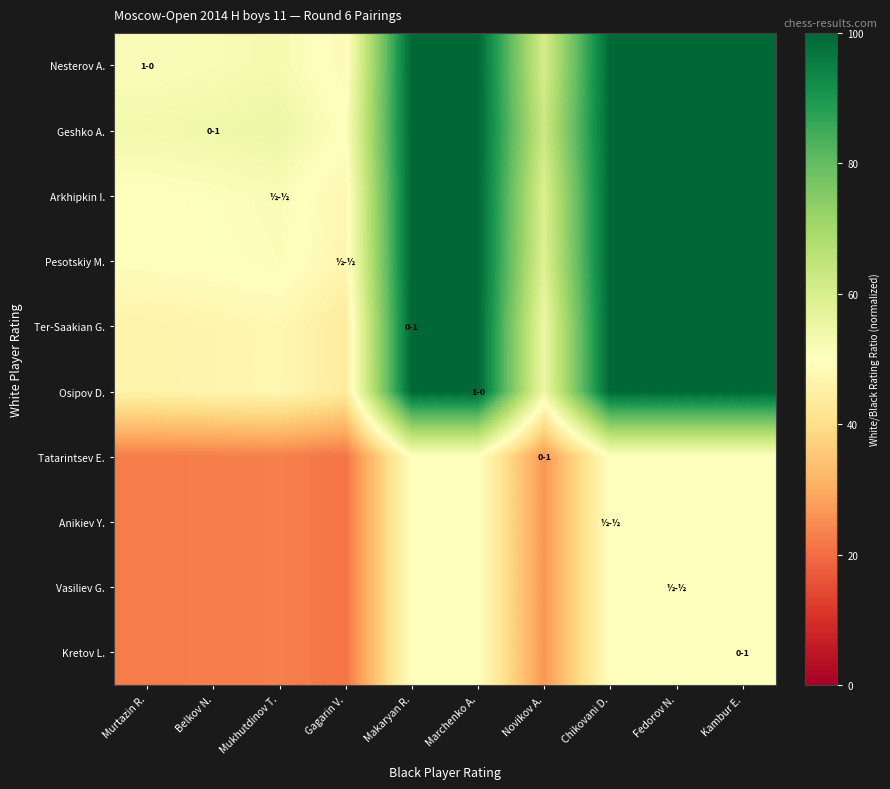

Reading left to right, list all the values displayed in this chart.

Nesterov A.: Murtazin R.=51.2	Belkov N.=51.8	Mukhutdinov T.=52.7	Gagarin V.=48.4	Makaryan R.=100.0	Marchenko A.=100.0	Novikov A.=60.5	Chikovani D.=100.0	Fedorov N.=100.0	Kambur E.=100.0
Geshko A.: Murtazin R.=53.2	Belkov N.=53.9	Mukhutdinov T.=54.8	Gagarin V.=50.3	Makaryan R.=100.0	Marchenko A.=100.0	Novikov A.=62.8	Chikovani D.=100.0	Fedorov N.=100.0	Kambur E.=100.0
Arkhipkin I.: Murtazin R.=50.1	Belkov N.=50.7	Mukhutdinov T.=51.5	Gagarin V.=47.3	Makaryan R.=100.0	Marchenko A.=100.0	Novikov A.=59.1	Chikovani D.=100.0	Fedorov N.=100.0	Kambur E.=100.0
Pesotskiy M.: Murtazin R.=49.7	Belkov N.=50.3	Mukhutdinov T.=51.2	Gagarin V.=47.0	Makaryan R.=100.0	Marchenko A.=100.0	Novikov A.=58.7	Chikovani D.=100.0	Fedorov N.=100.0	Kambur E.=100.0
Ter-Saakian G.: Murtazin R.=46.3	Belkov N.=46.8	Mukhutdinov T.=47.6	Gagarin V.=43.7	Makaryan R.=100.0	Marchenko A.=100.0	Novikov A.=54.6	Chikovani D.=100.0	Fedorov N.=100.0	Kambur E.=100.0
Osipov D.: Murtazin R.=46.2	Belkov N.=46.8	Mukhutdinov T.=47.6	Gagarin V.=43.7	Makaryan R.=100.0	Marchenko A.=100.0	Novikov A.=54.6	Chikovani D.=100.0	Fedorov N.=100.0	Kambur E.=100.0
Tatarintsev E.: Murtazin R.=22.5	Belkov N.=22.8	Mukhutdinov T.=23.1	Gagarin V.=21.2	Makaryan R.=50.0	Marchenko A.=50.0	Novikov A.=26.5	Chikovani D.=50.0	Fedorov N.=50.0	Kambur E.=50.0
Anikiev Y.: Murtazin R.=22.5	Belkov N.=22.8	Mukhutdinov T.=23.1	Gagarin V.=21.2	Makaryan R.=50.0	Marchenko A.=50.0	Novikov A.=26.5	Chikovani D.=50.0	Fedorov N.=50.0	Kambur E.=50.0
Vasiliev G.: Murtazin R.=22.5	Belkov N.=22.8	Mukhutdinov T.=23.1	Gagarin V.=21.2	Makaryan R.=50.0	Marchenko A.=50.0	Novikov A.=26.5	Chikovani D.=50.0	Fedorov N.=50.0	Kambur E.=50.0
Kretov L.: Murtazin R.=22.5	Belkov N.=22.8	Mukhutdinov T.=23.1	Gagarin V.=21.2	Makaryan R.=50.0	Marchenko A.=50.0	Novikov A.=26.5	Chikovani D.=50.0	Fedorov N.=50.0	Kambur E.=50.0